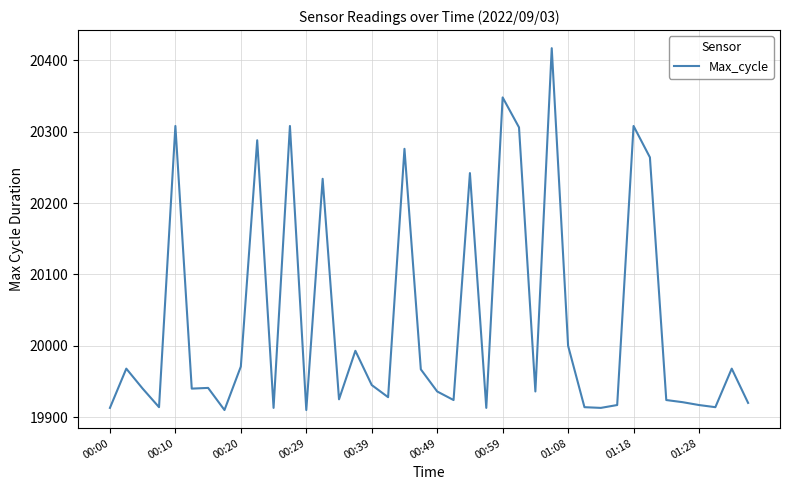

What is the minimum value shown in the chart?

19910